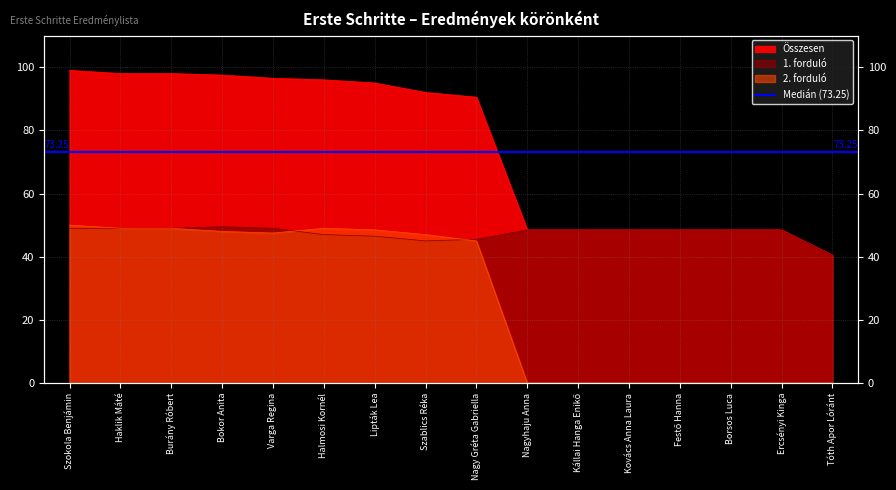

Reading right to left, list all the values displayed in this chart.

1. forduló: 40.5	48.5	48.5	48.5	48.5	48.5	48.5	45.5	45.0	46.5	47.0	49.0	49.5	49.0	49.0	49.0
2. forduló: 0.0	0.0	0.0	0.0	0.0	0.0	0.0	45.0	47.0	48.5	49.0	47.5	48.0	49.0	49.0	50.0
Összesen: 40.5	48.5	48.5	48.5	48.5	48.5	48.5	90.5	92.0	95.0	96.0	96.5	97.5	98.0	98.0	99.0